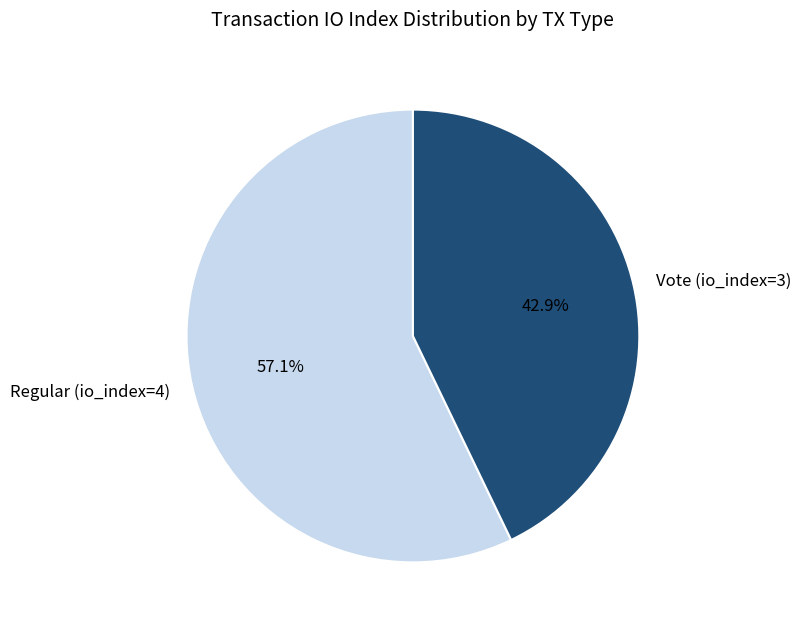

To the nearest percent, what is the difference between the largest and smallest slice percentages?

14%